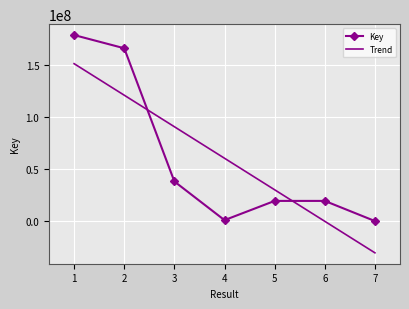

Rank the categories by value from lowest to highest.

7, 4, 6, 5, 3, 2, 1